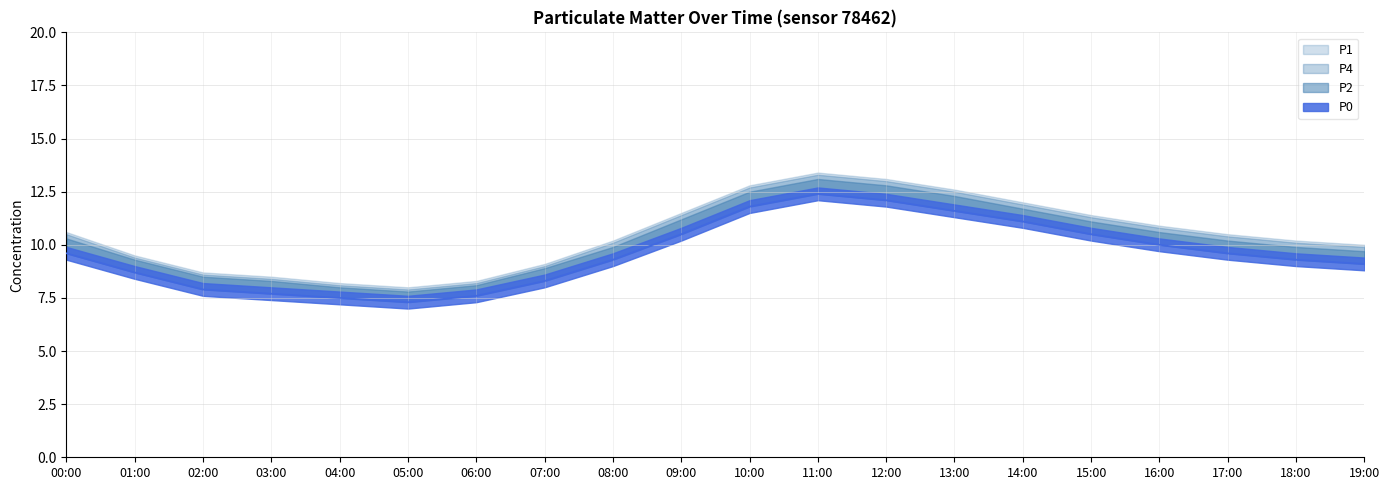

What is the difference between the P4 values at 15:00 and 18:00?

1.2